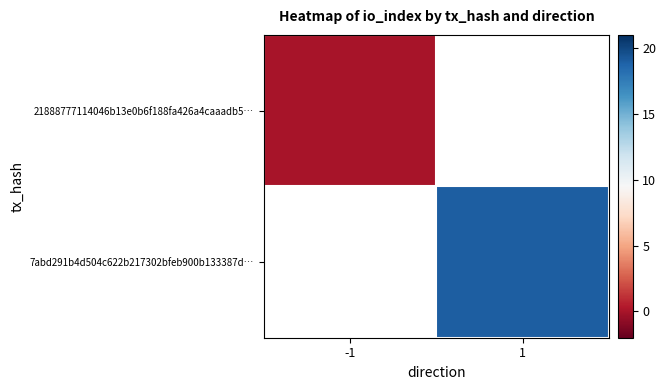

The 7abd291b4d504c622b217302bfeb900b133387d… series shows 31.4 at 1. True or false?

False